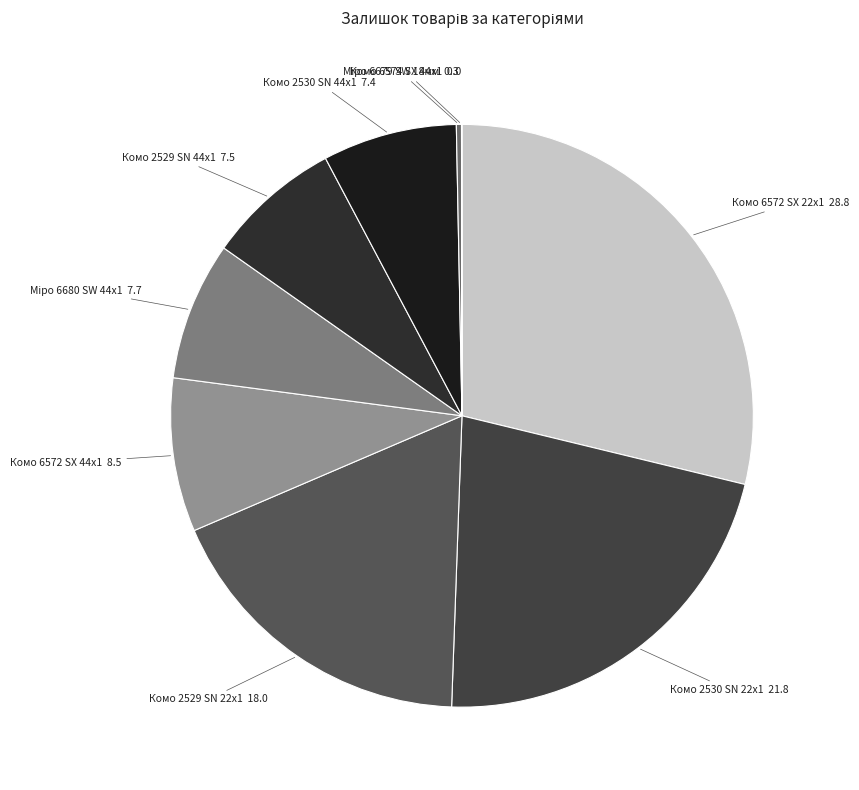

What is the largest slice in the pie chart?

Комо 6572 SX 22x1